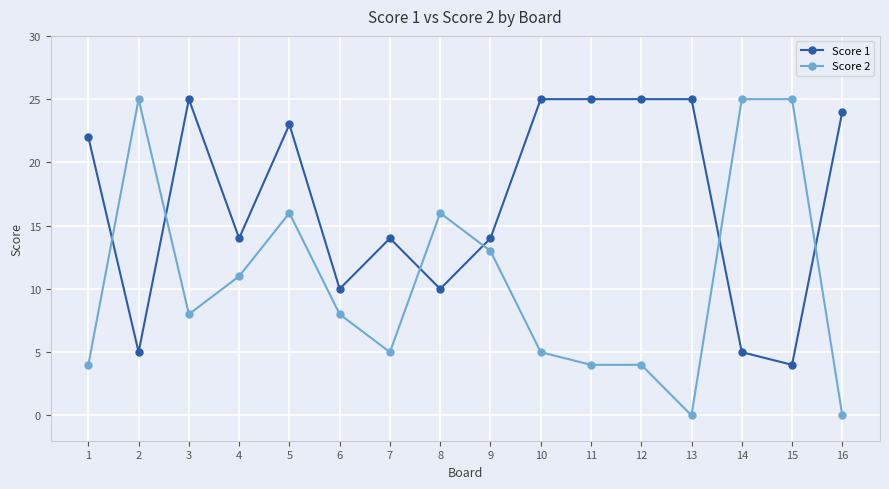

Which series has the largest total across all categories?

Score 1